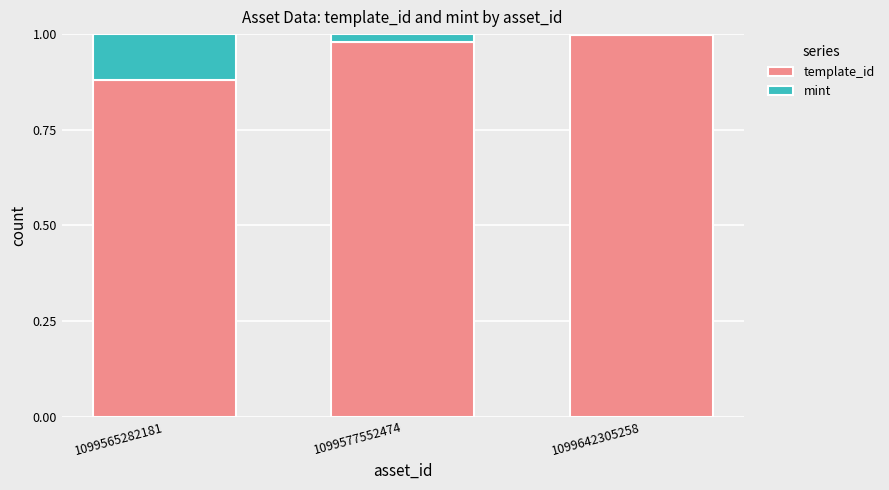

The template_id series shows 0.4 at 1099642305258. True or false?

False